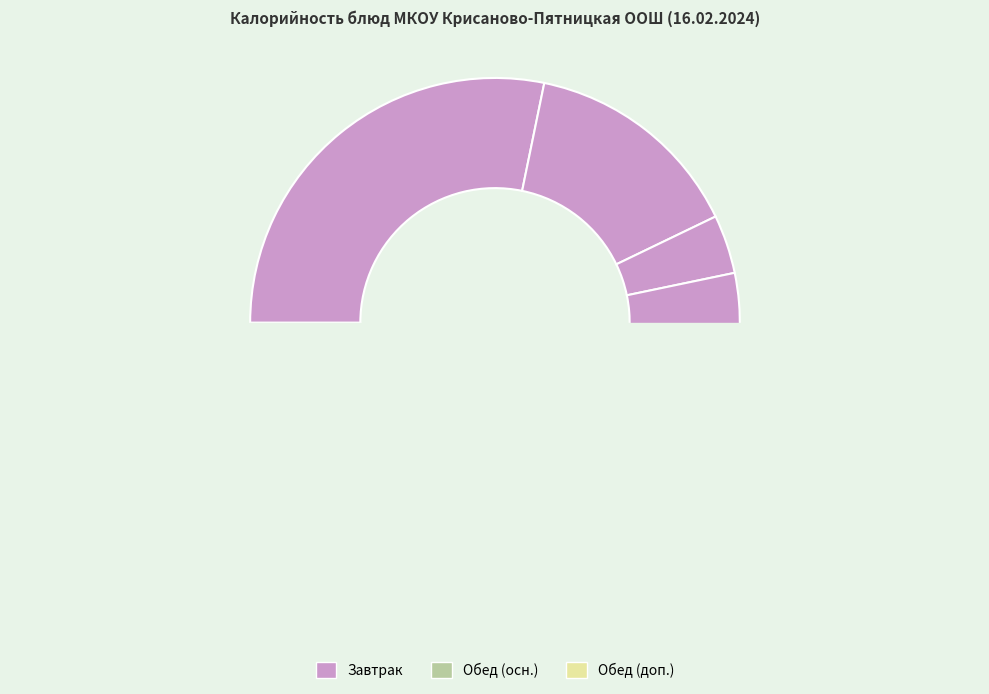

What is the smallest slice in the pie chart?

Чай с лимоном